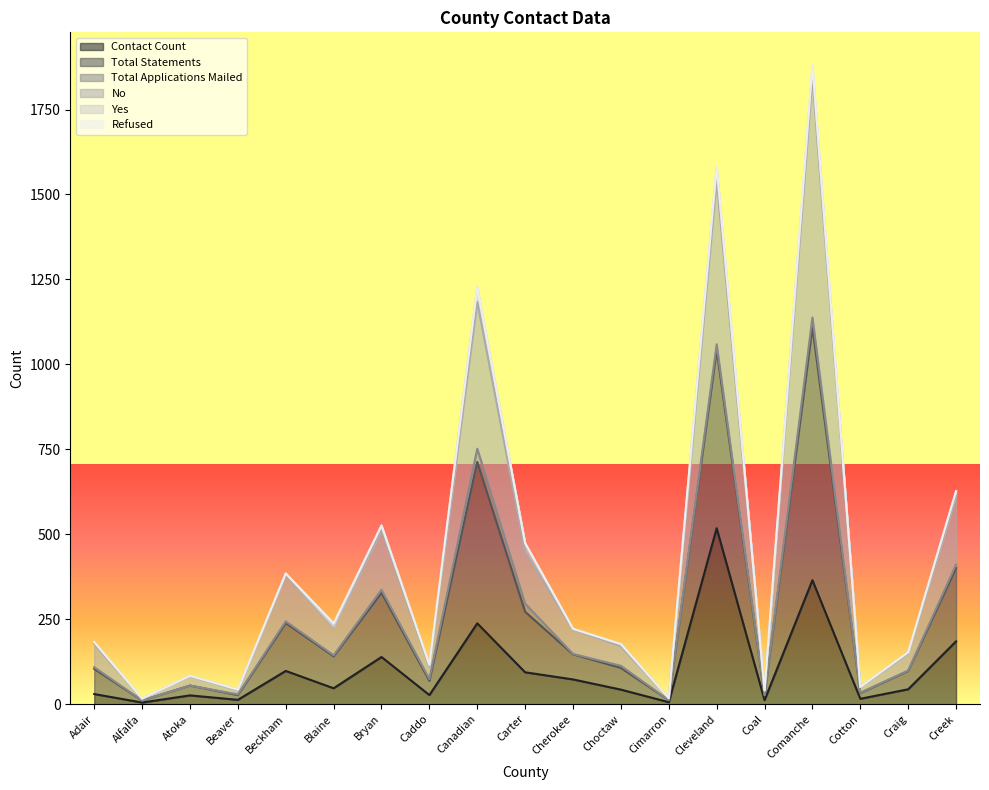

Does the chart have visible grid lines?

No